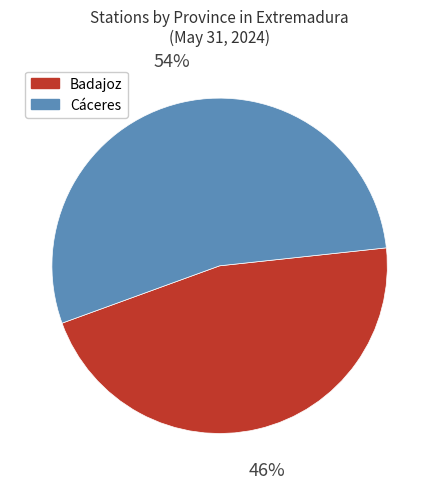

To the nearest percent, what is the difference between the Badajoz and Cáceres slice percentages?

8%